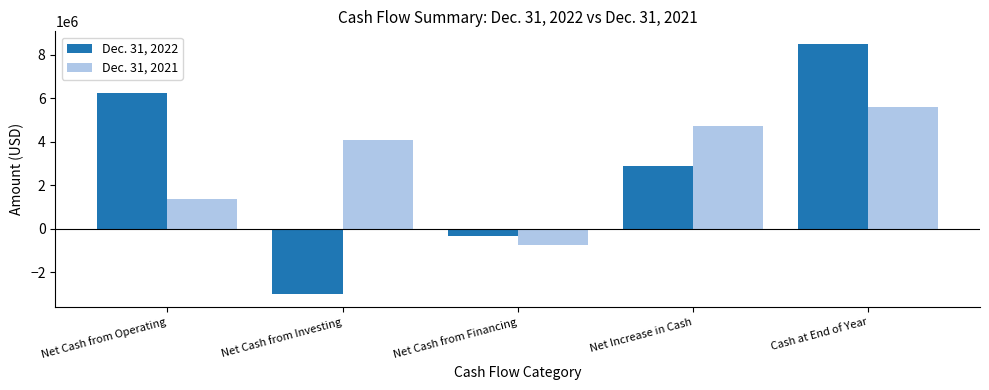

Count the number of data series in this chart.

2